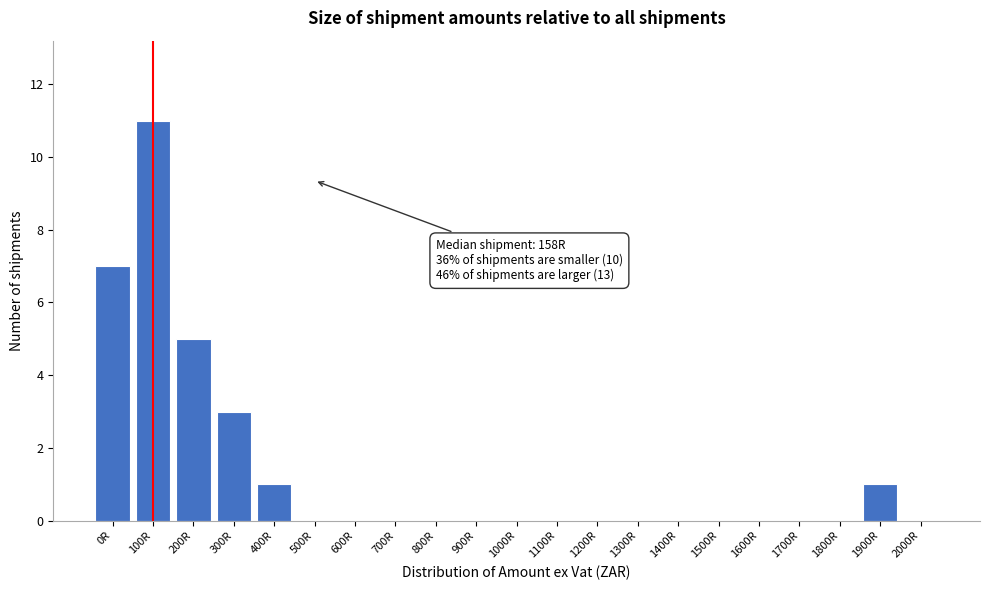

Reading left to right, transcribe all the data shown in this chart.

0R=7	100R=11	200R=5	300R=3	400R=1	500R=0	600R=0	700R=0	800R=0	900R=0	1000R=0	1100R=0	1200R=0	1300R=0	1400R=0	1500R=0	1600R=0	1700R=0	1800R=0	1900R=1	2000R=0